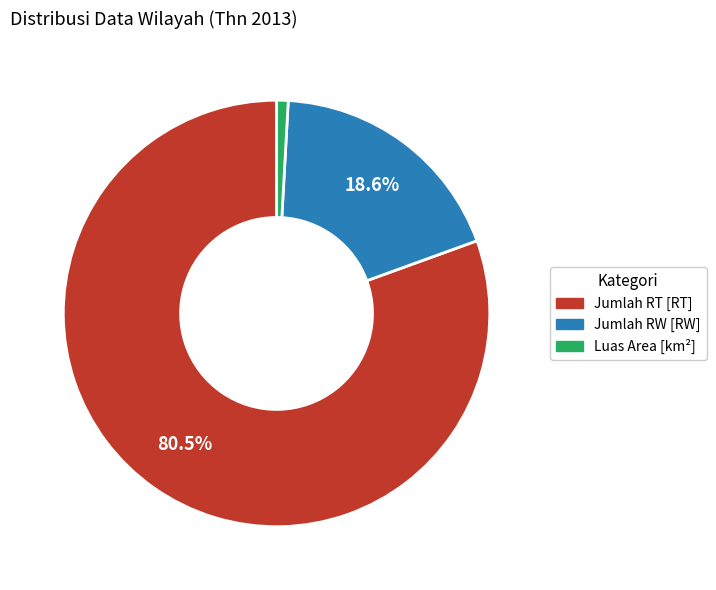

How many slices are in this pie chart?

3